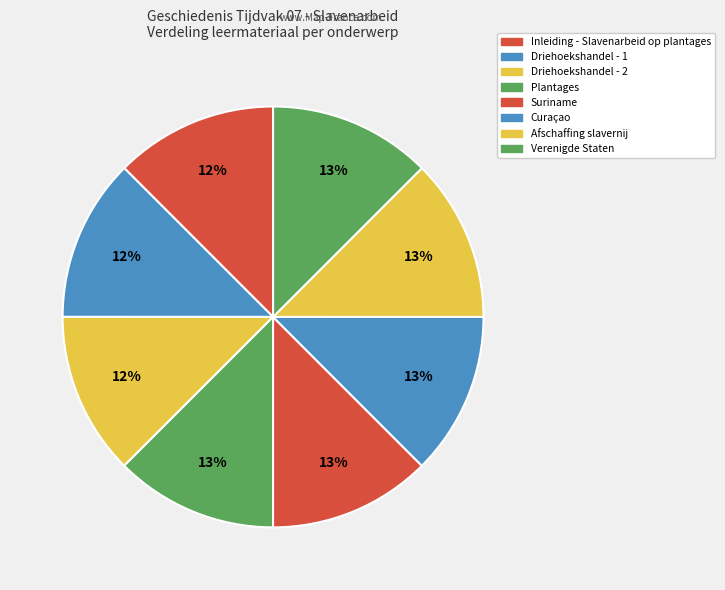

Is it true that Inleiding - Slavenarbeid op plantages is 12% of the pie?

True